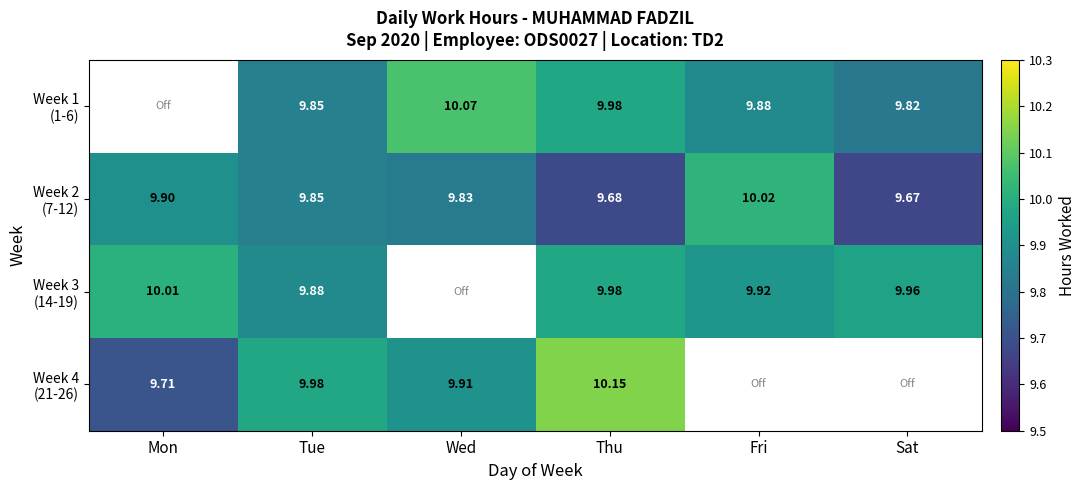

Is the value of Week 3 (14-19) at Thu greater than the value of Week 2 (7-12) at Tue?

Yes